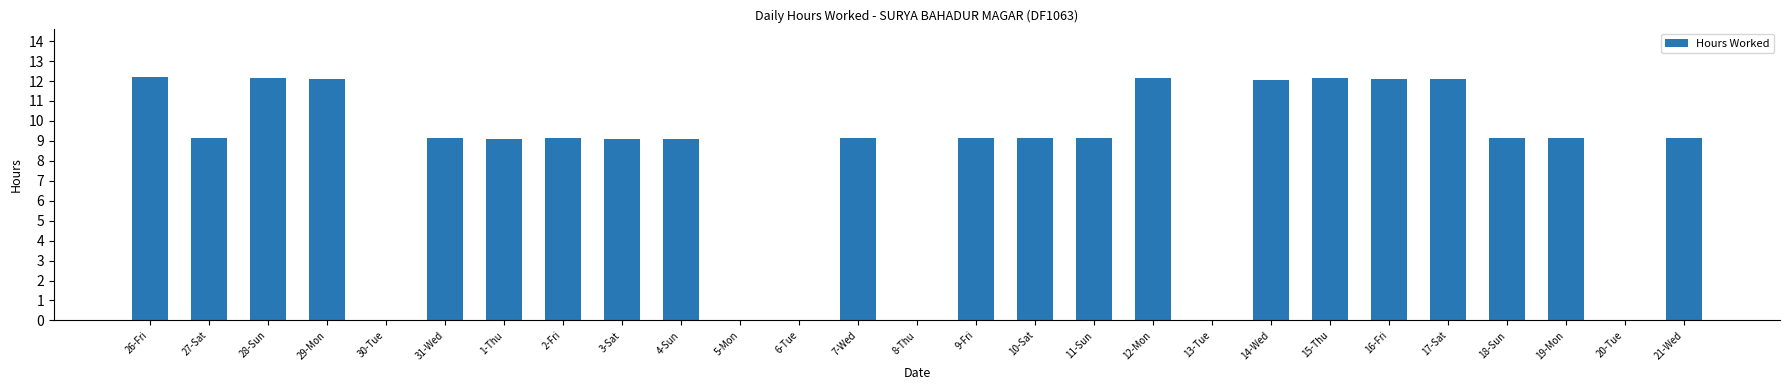

What is the maximum value shown in the chart?

12.2